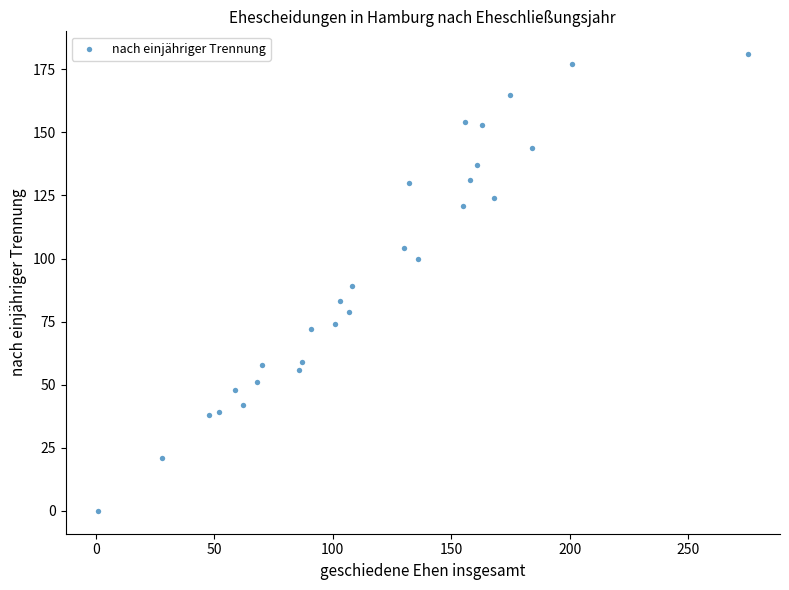

What is the range of X values (max minus min)?

274